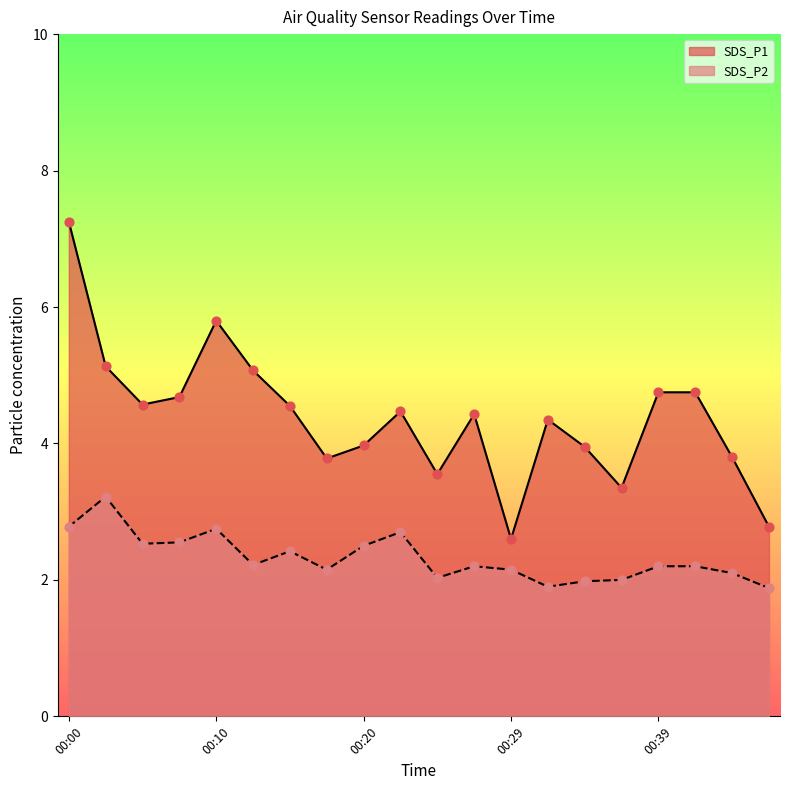

What are all the series names shown in the legend?

SDS_P1, SDS_P2